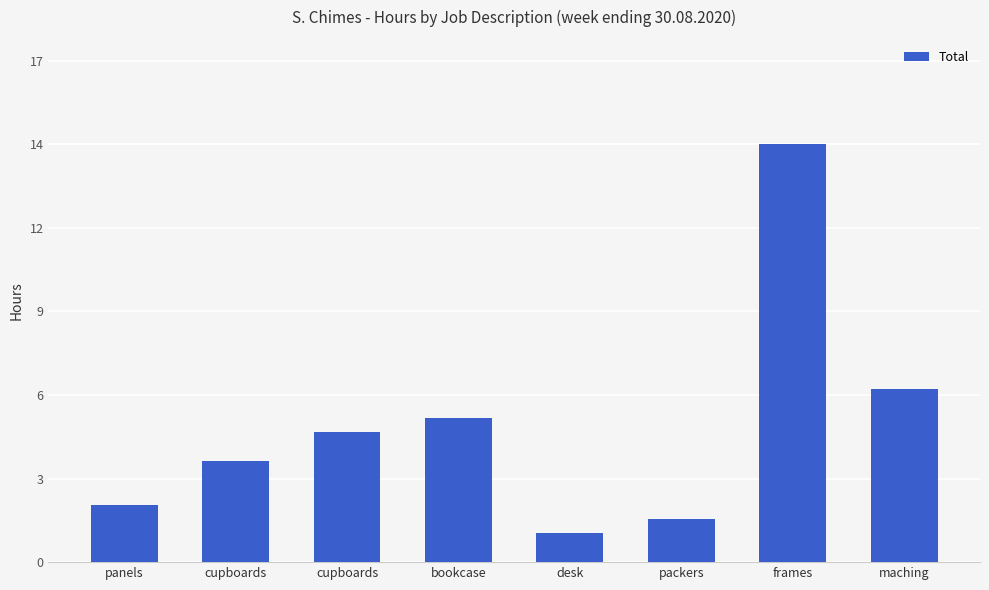

Count the number of categories in the chart.

8